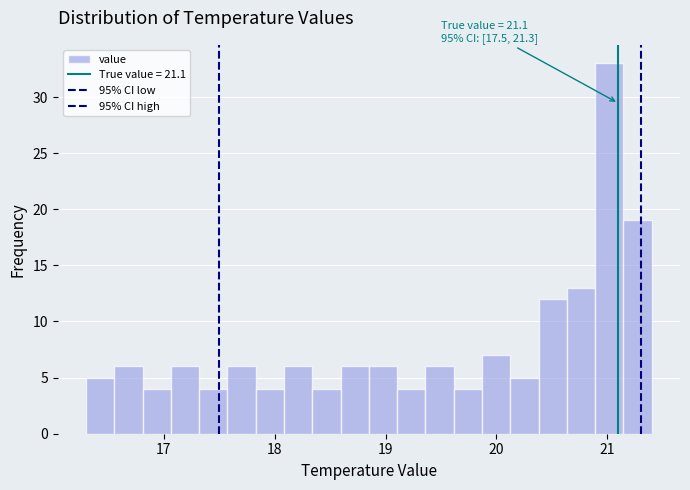

Around what value on the x-axis is the tallest bar? Give the approximate position of its centre, as read against the axis.

21.0